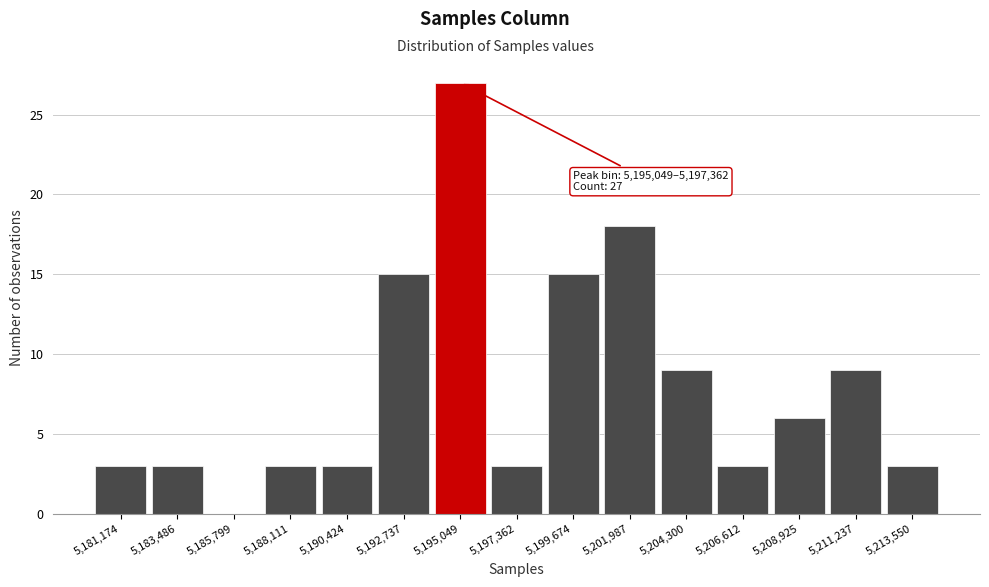

Reading left to right, transcribe all the data shown in this chart.

5,181,174=3	5,183,486=3	5,185,799=0	5,188,111=3	5,190,424=3	5,192,737=15	5,195,049=27	5,197,362=3	5,199,674=15	5,201,987=18	5,204,300=9	5,206,612=3	5,208,925=6	5,211,237=9	5,213,550=3